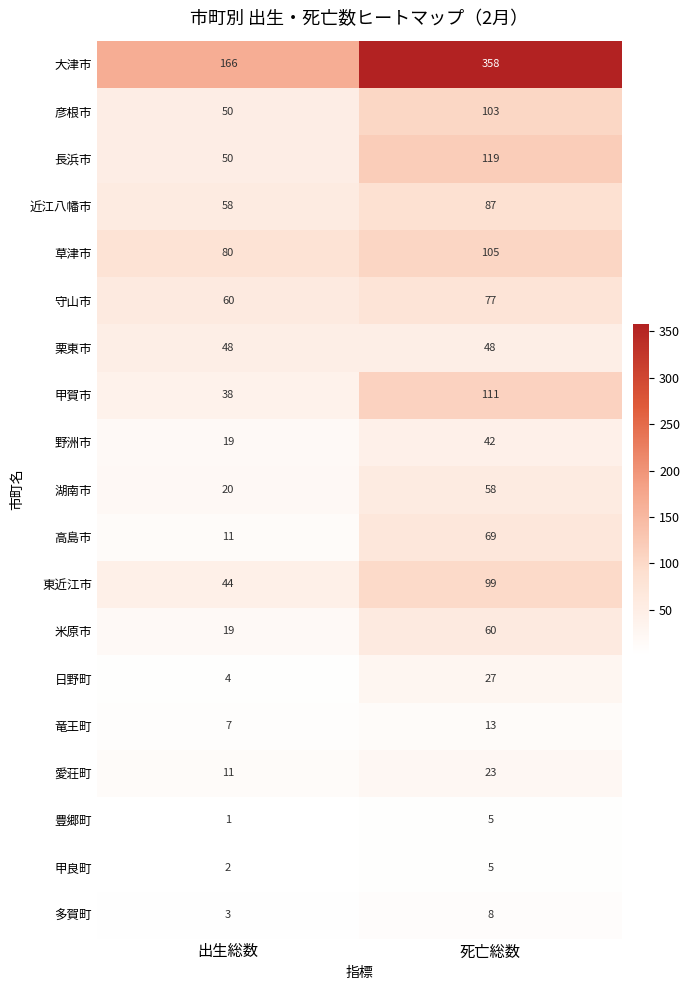

Is it true that 甲良町 equals 1 at 出生総数?

False